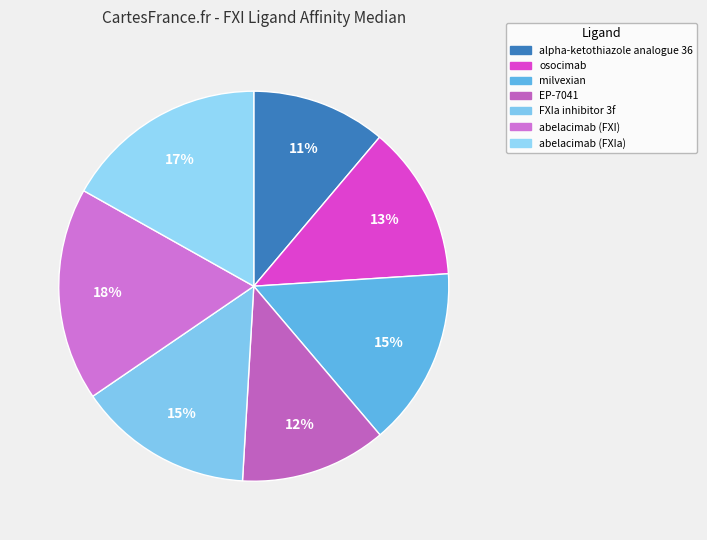

Does abelacimab (FXI) account for over 50% of the chart?

No